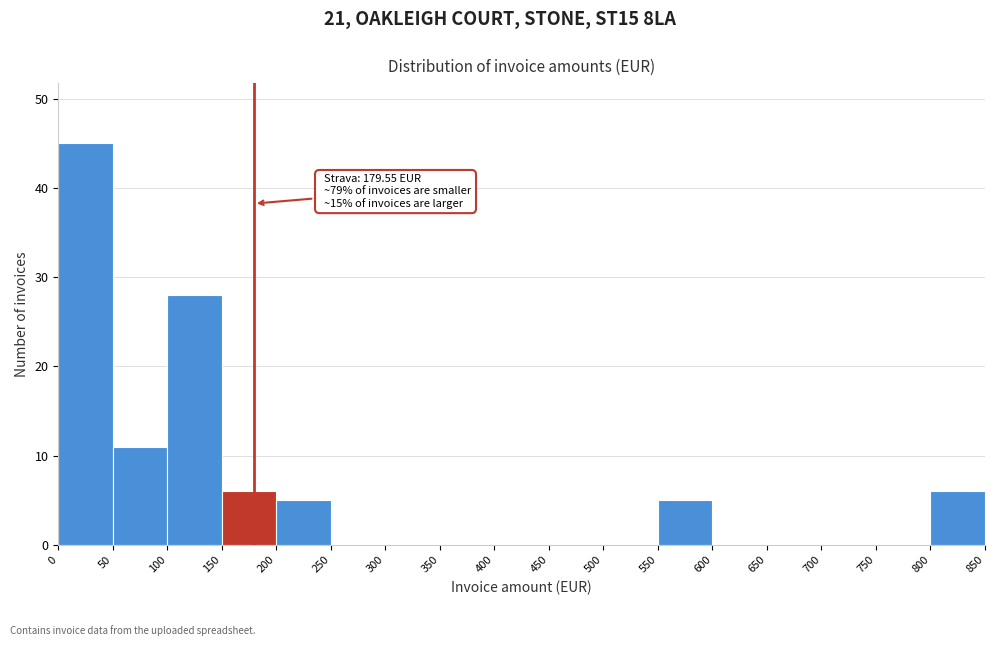

Which range on the x-axis has the tallest bar?

0 to 50